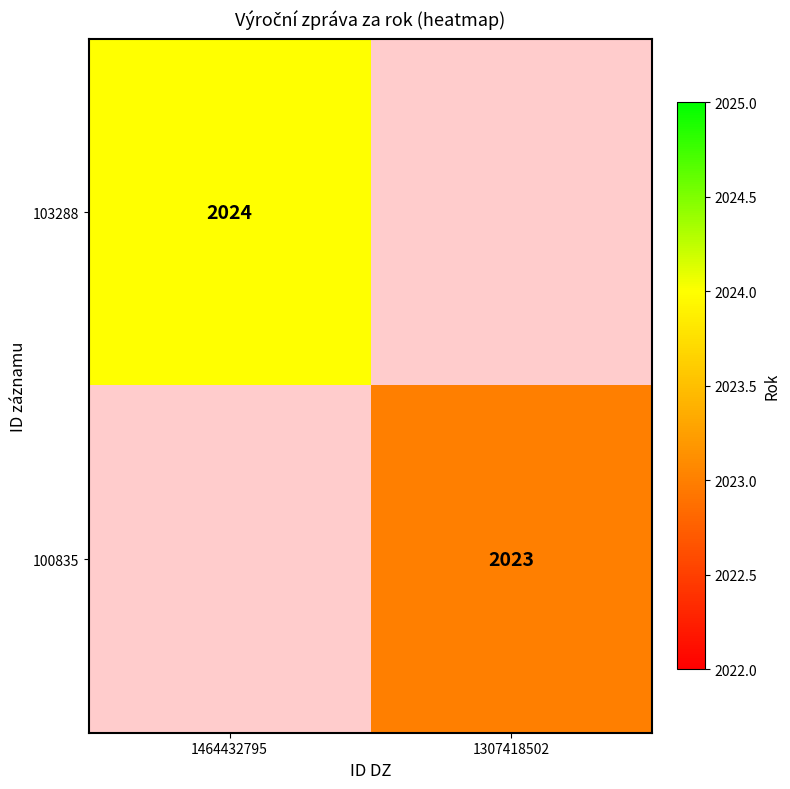

The 103288 series shows 3177 at 1464432795. True or false?

False